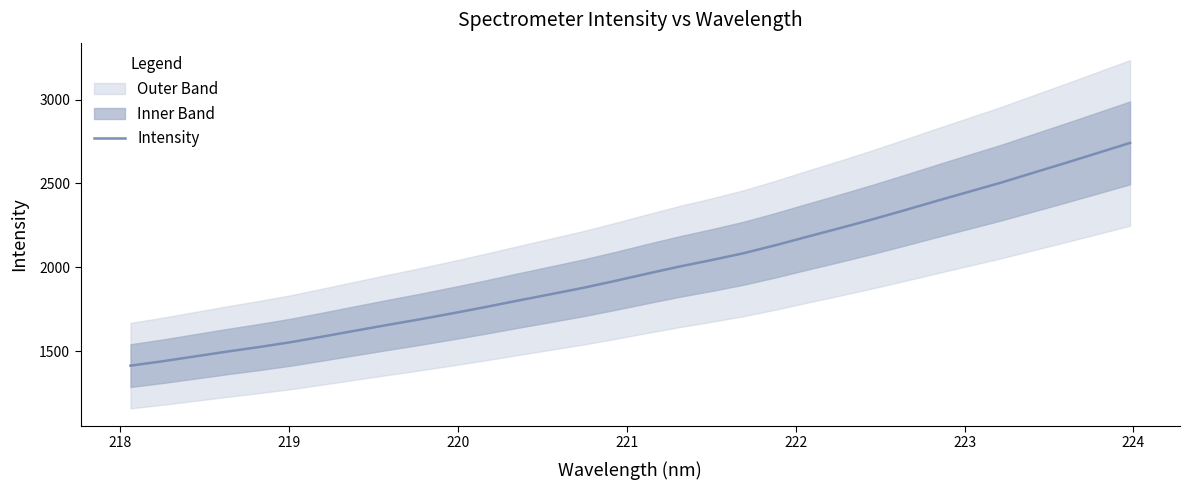

Reading right to left, transcribe all the data shown in this chart.

2741.7	2681.9	2622.4	2564.1	2505.3	2450.8	2396.2	2340.5	2286.1	2234.2	2183.9	2132.3	2084.3	2043.1	2004.5	1962.1	1918.6	1877.1	1839.3	1802.1	1763.7	1727.3	1691.9	1658.5	1624.1	1589.5	1555.6	1526.0	1498.7	1469.8	1441.0	1414.8